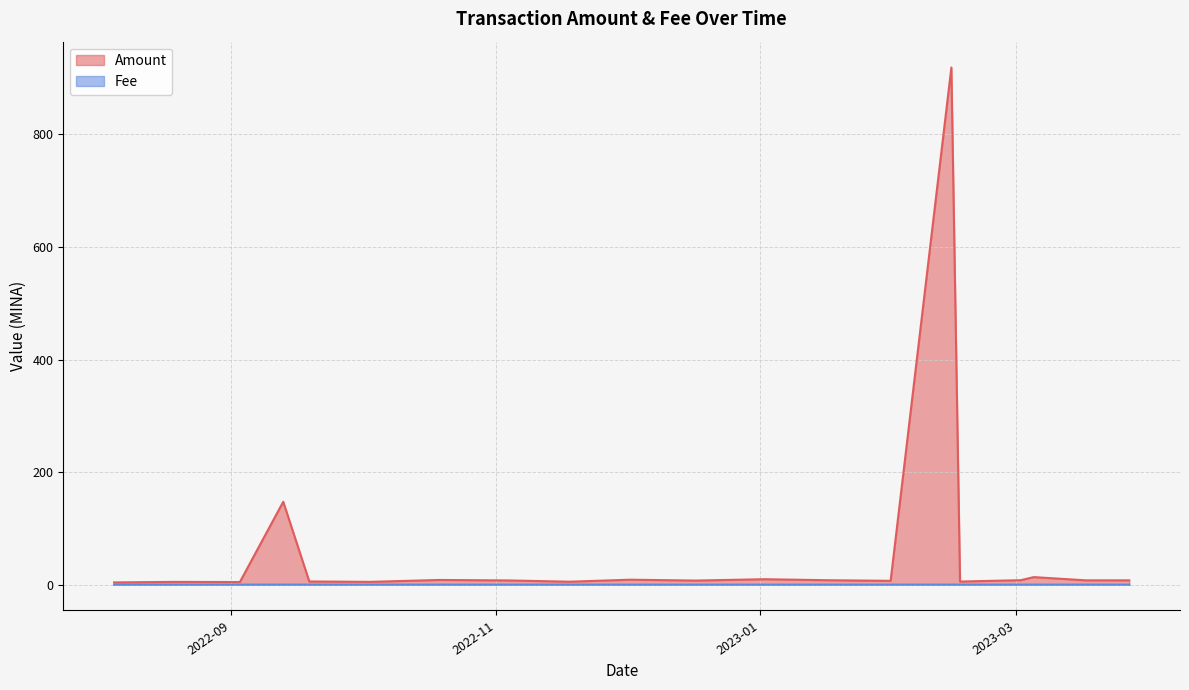

How many lines are shown in the chart?

2